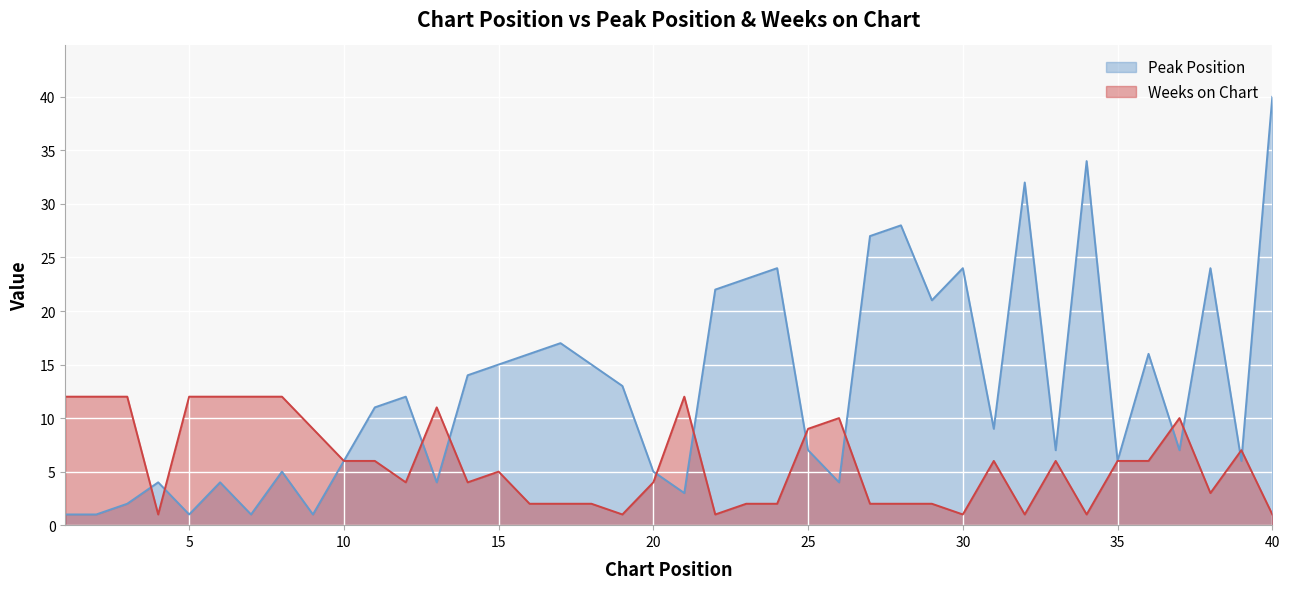

How many distinct data groups are displayed?

2